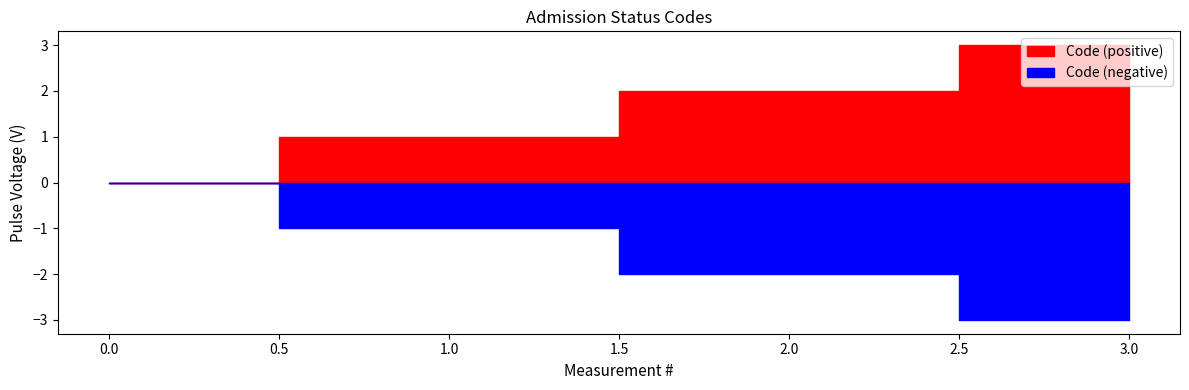

Reading left to right, list all the values displayed in this chart.

0	1	2	3